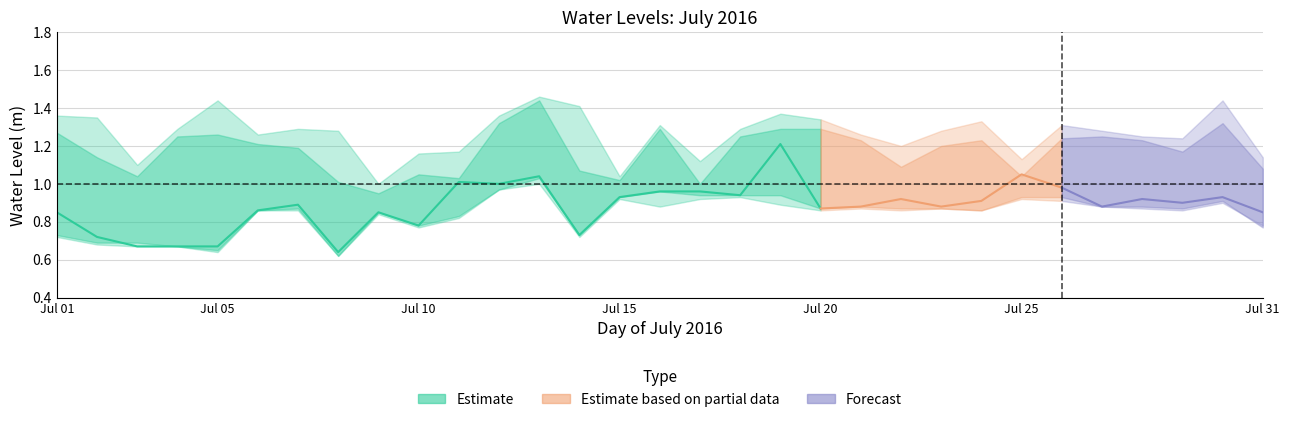

True or false: upper2 and center cross at least once.

False